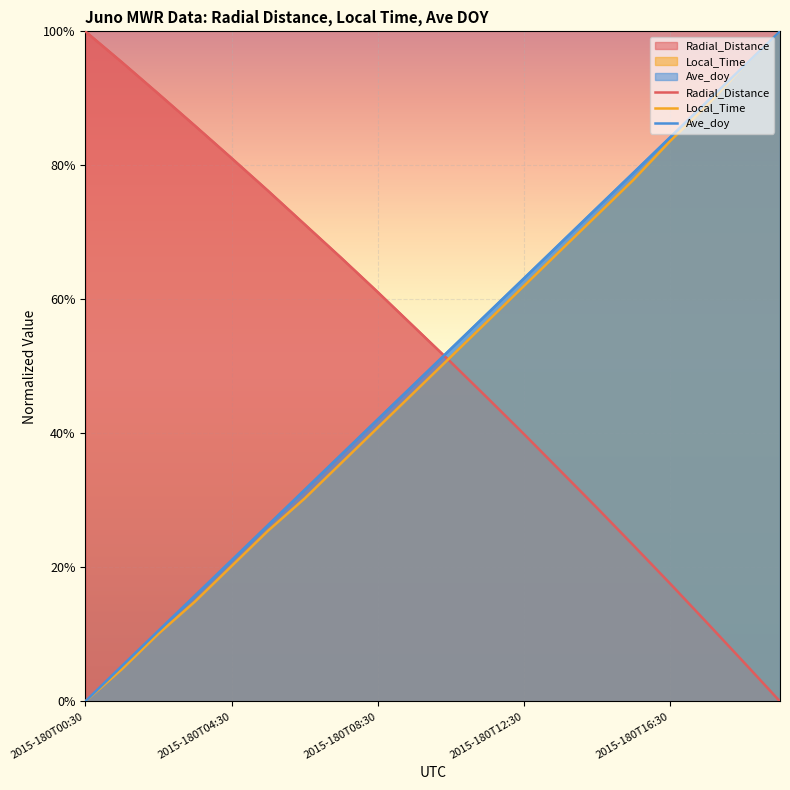

True or false: Radial_Distance has a value of 0.2 at 11.

False